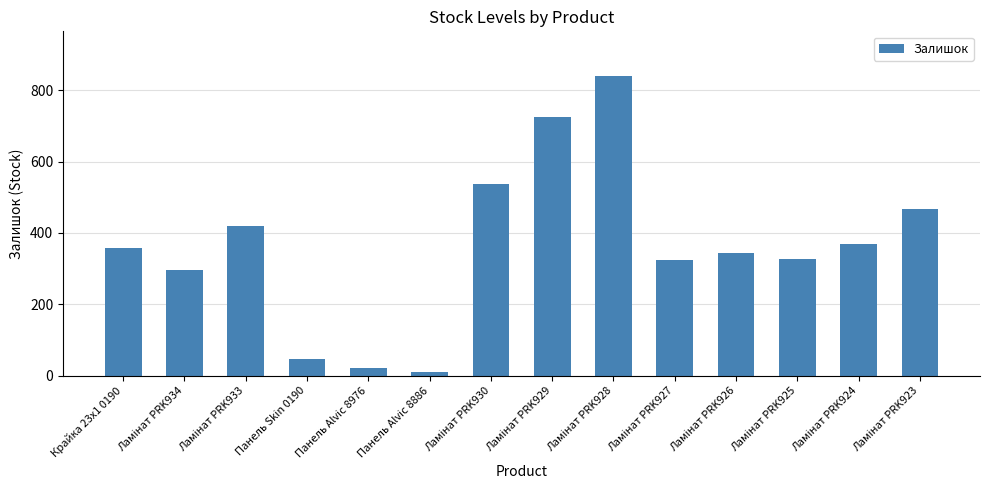

How many bars are there in total?

14